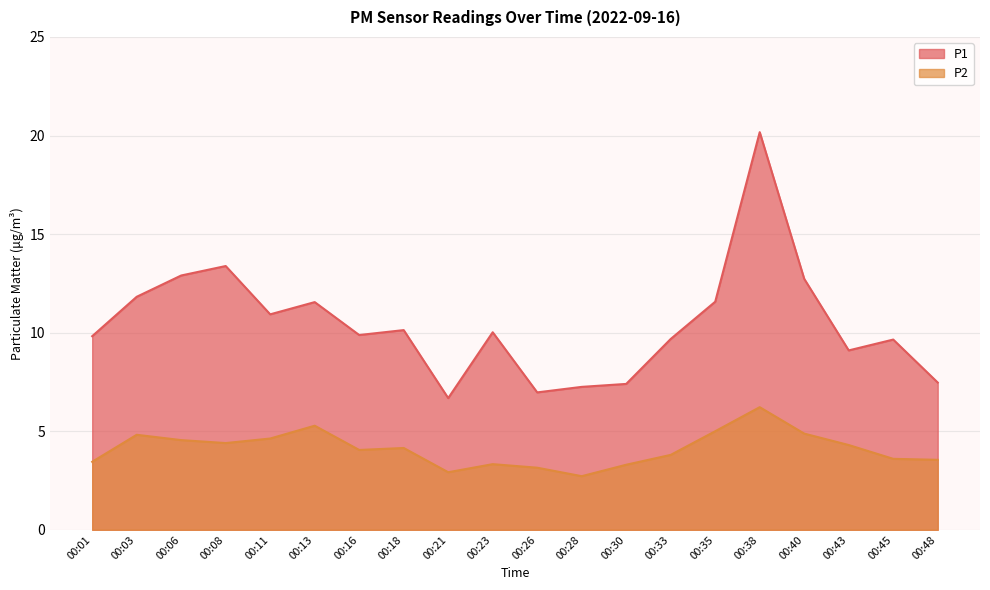

At which label does P2 reach its minimum?

00:28